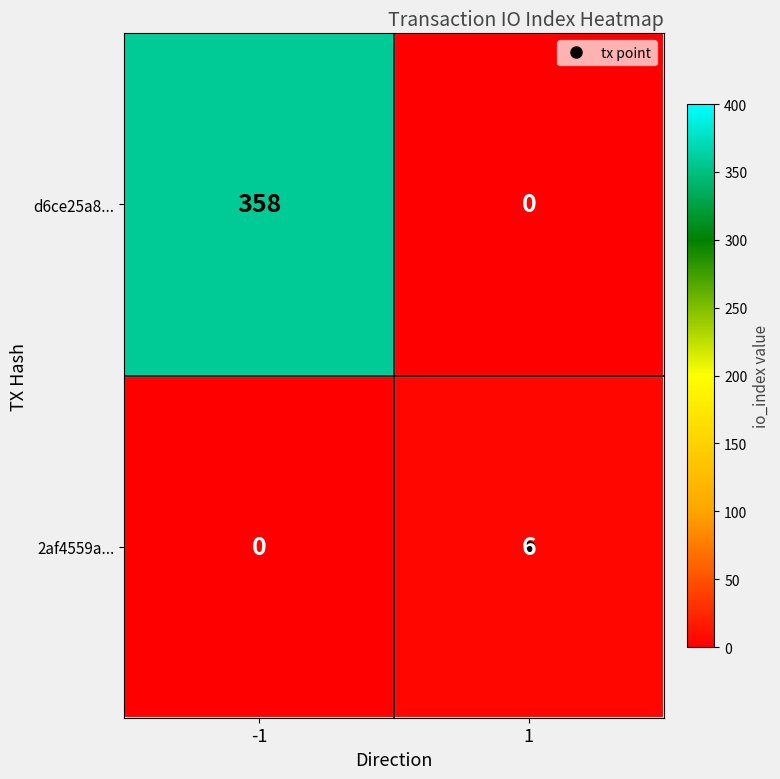

What is the maximum value shown in the chart?

358